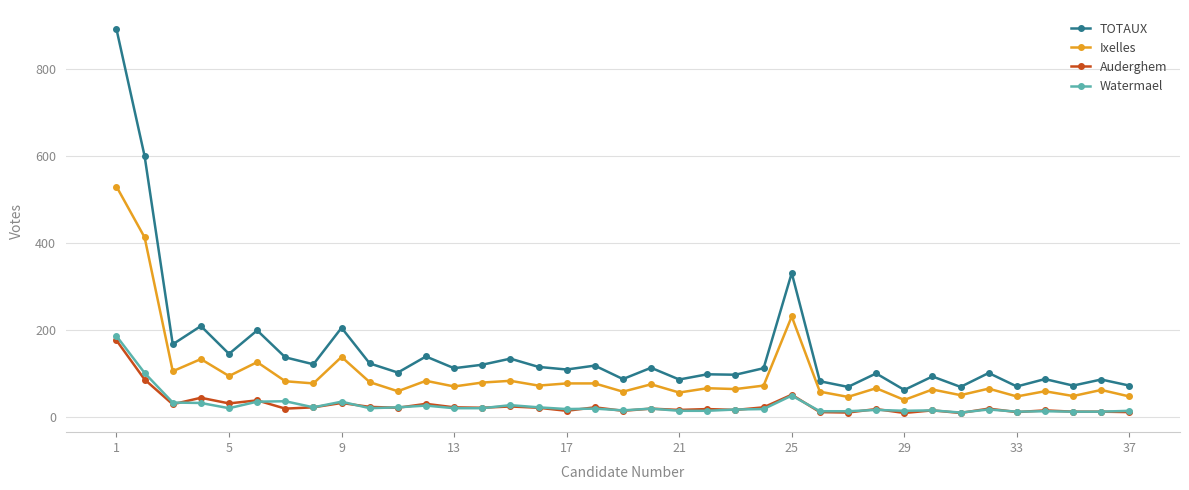

True or false: TOTAUX has more than 2 interior local peaks.

True